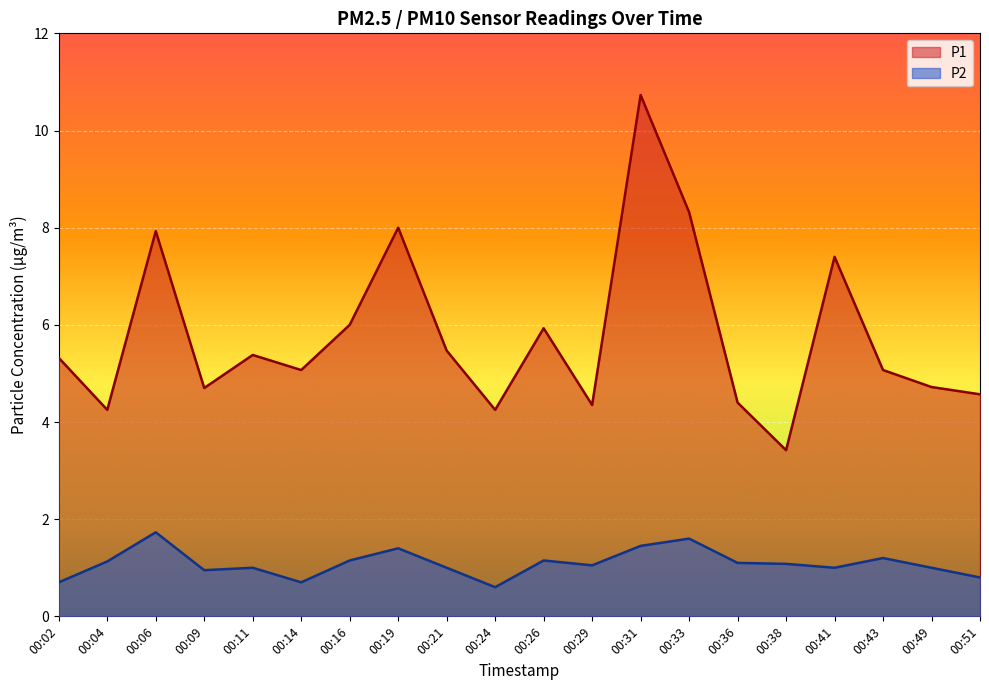

What are all the series names shown in the legend?

P1, P2